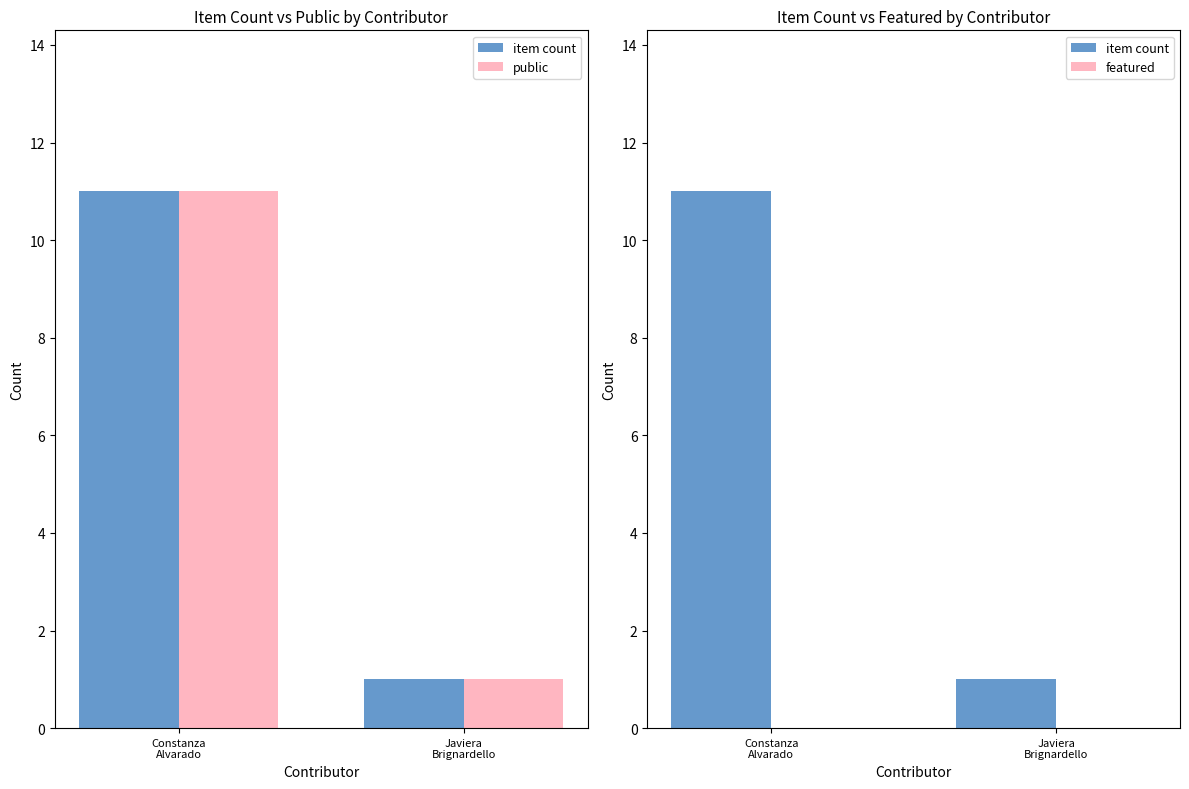

What is the average value of the public series?

6